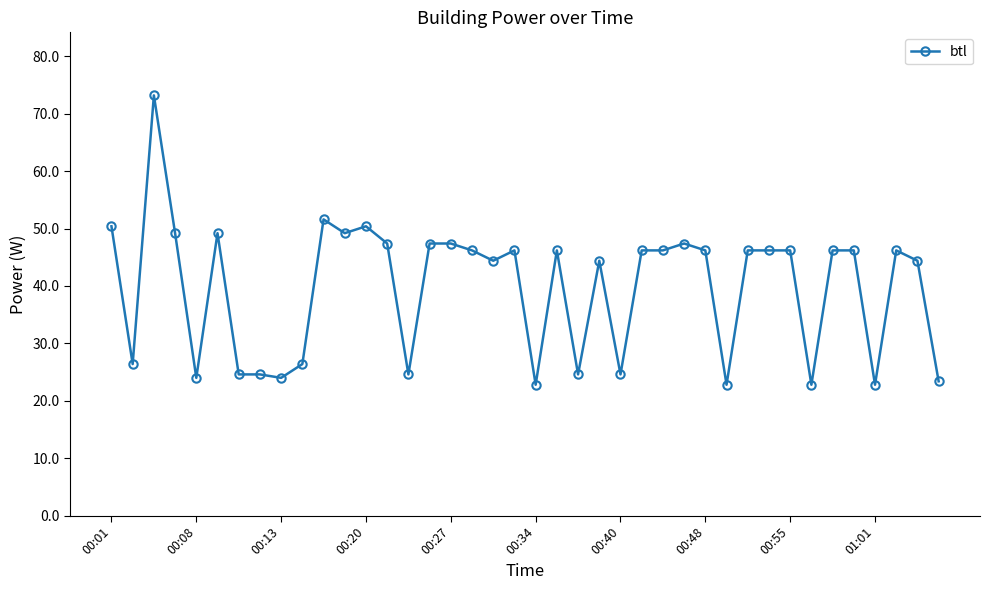

How many data points does each series have?

40